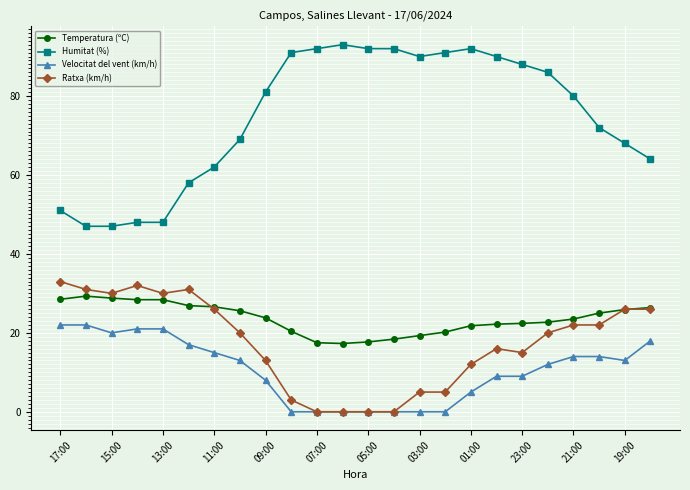

At how many categories does at least one series exceed 66?

16